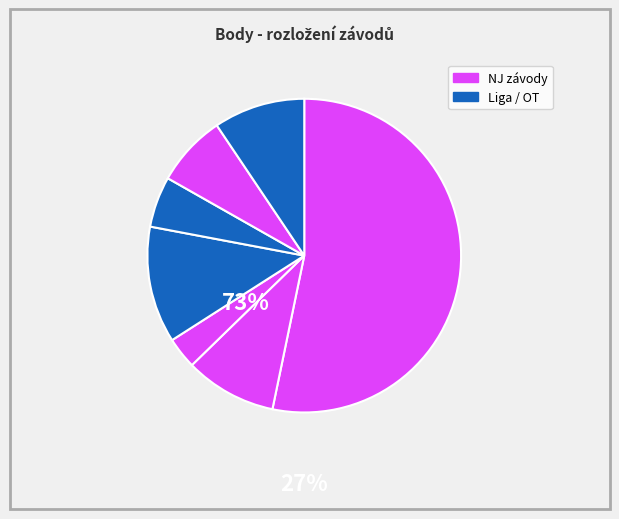

How many segments does this pie chart have?

7